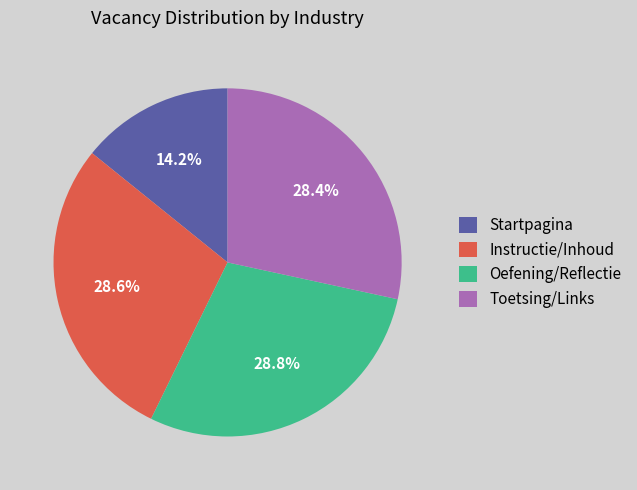

Is there a majority slice in this chart?

No